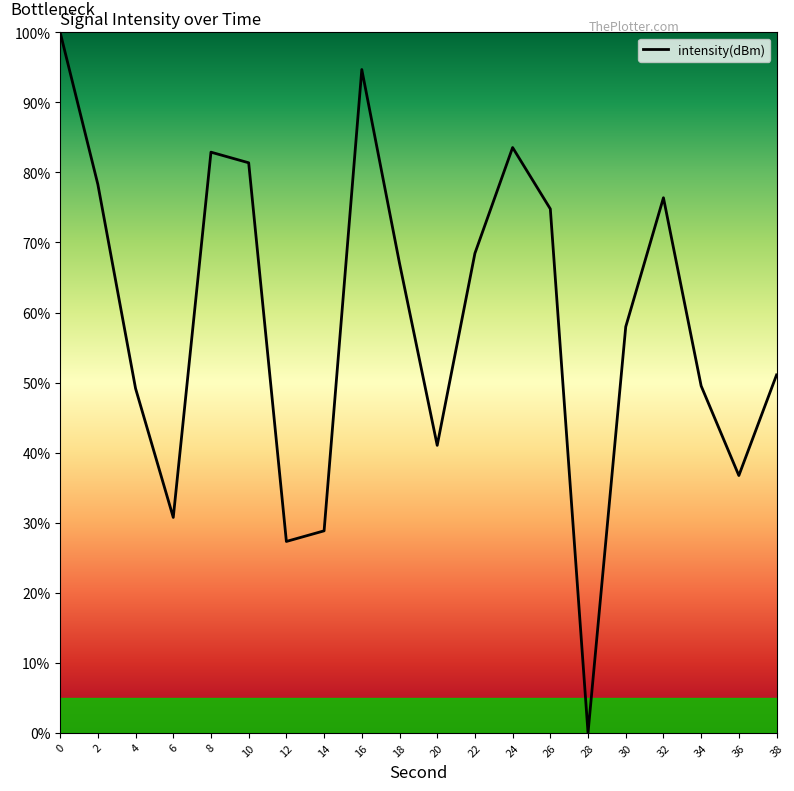

What is the average value?

59.0